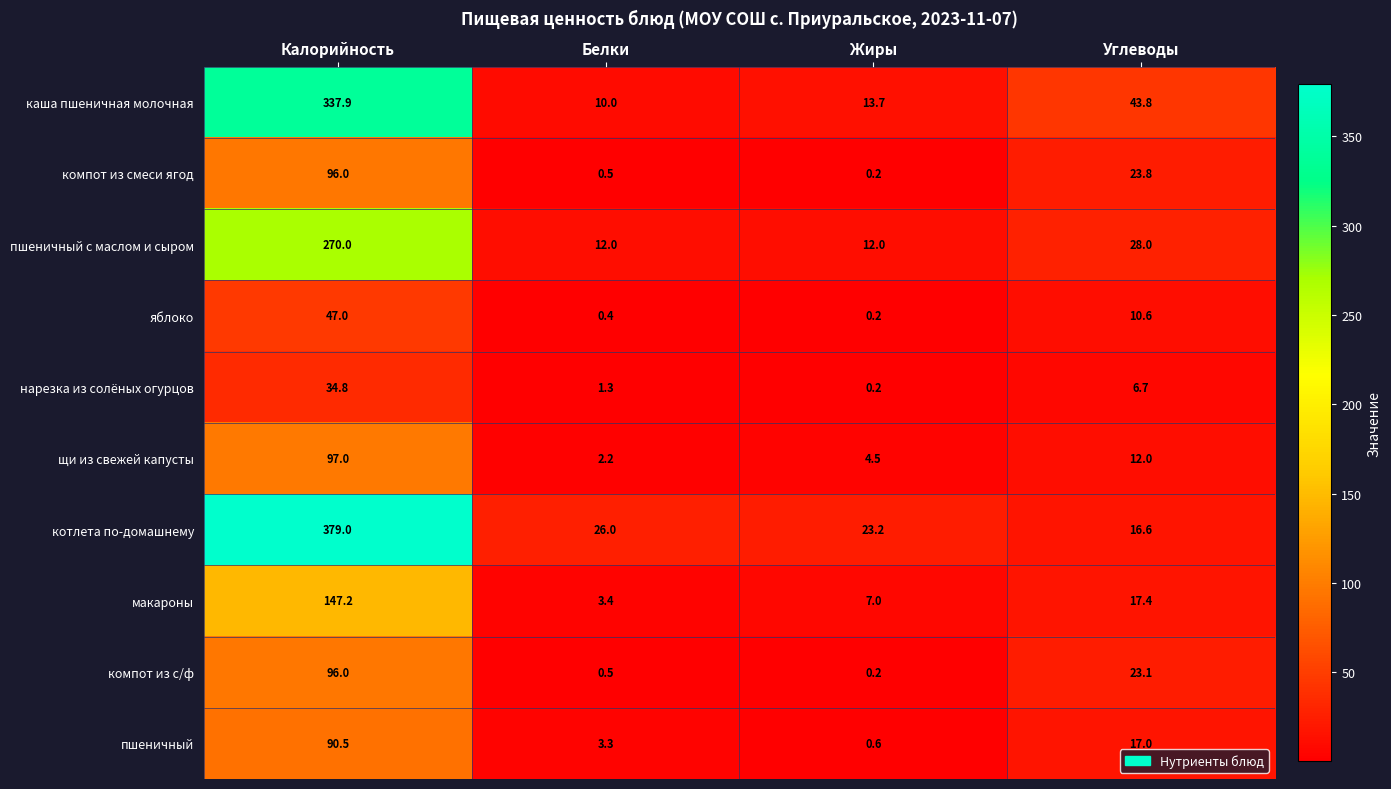

What is the average value of the нарезка из солёных огурцов series?

10.8